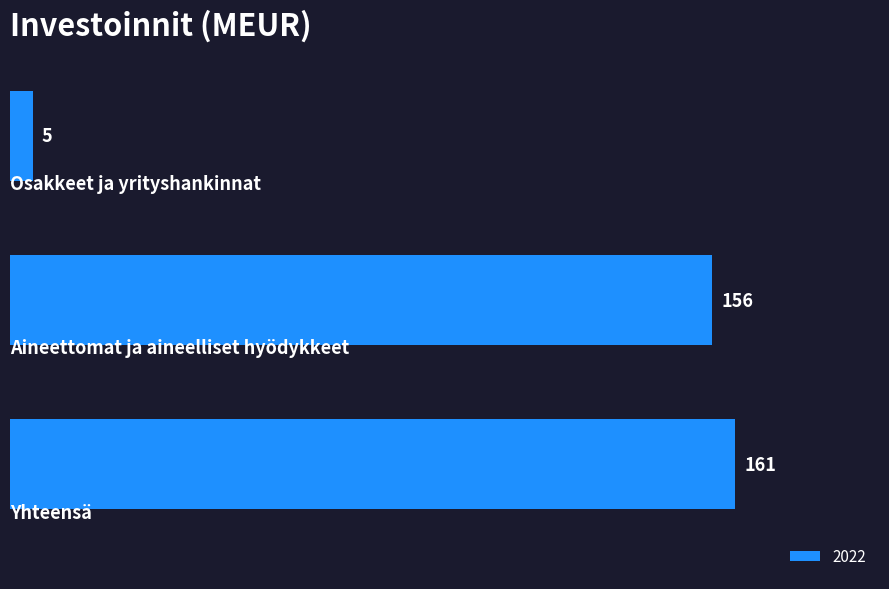

What is the value of the 2nd bar from the top?

156